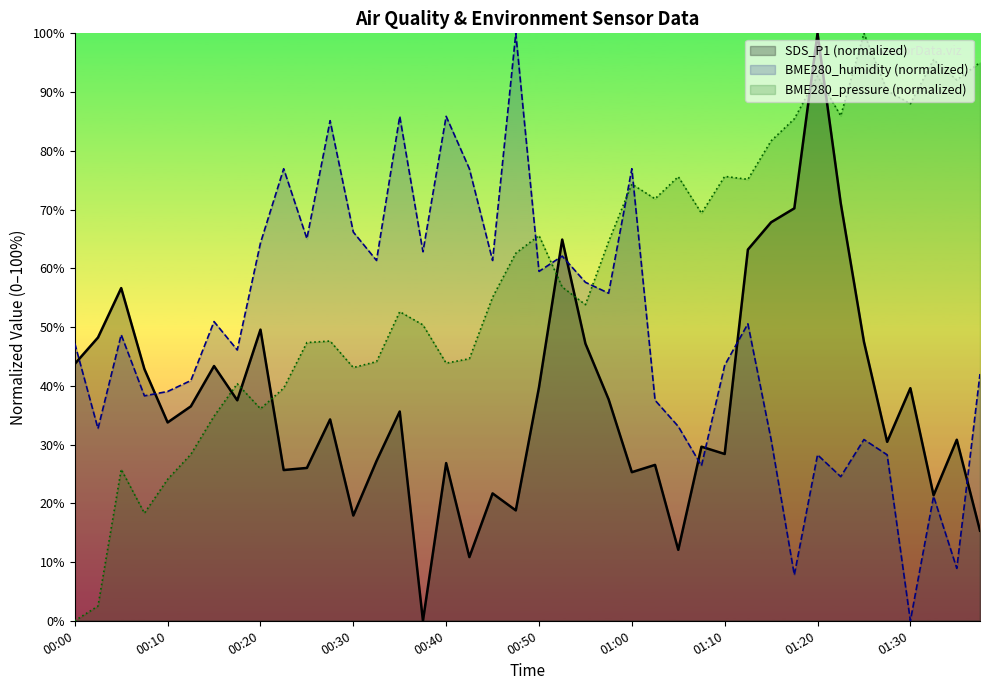

What value does the SDS_P1 series have at 01:12?

63.2